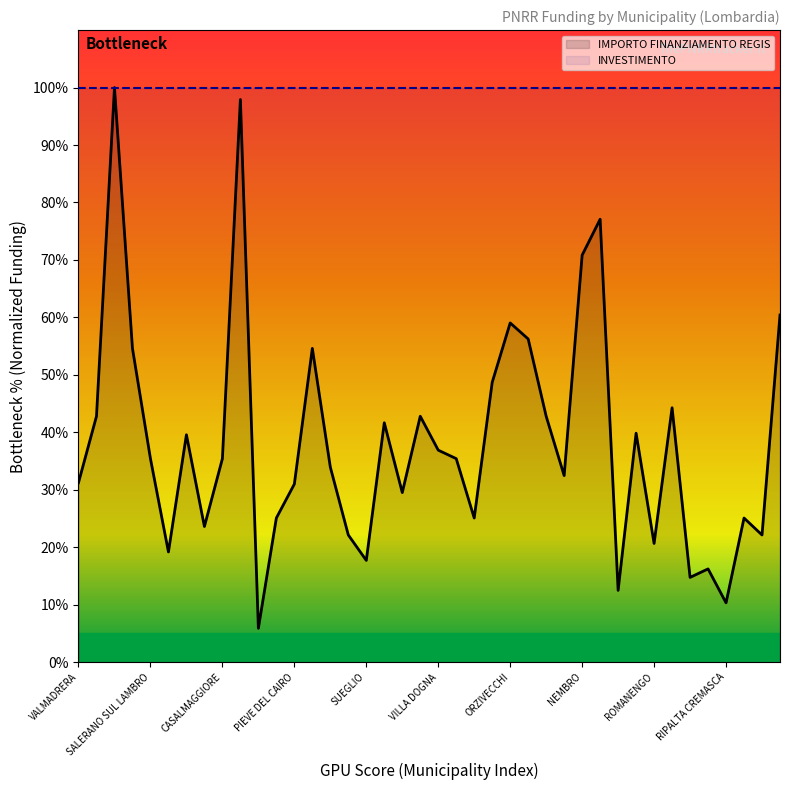

How many points are higher than both their immediate neighbors (excluding endpoints)?

12